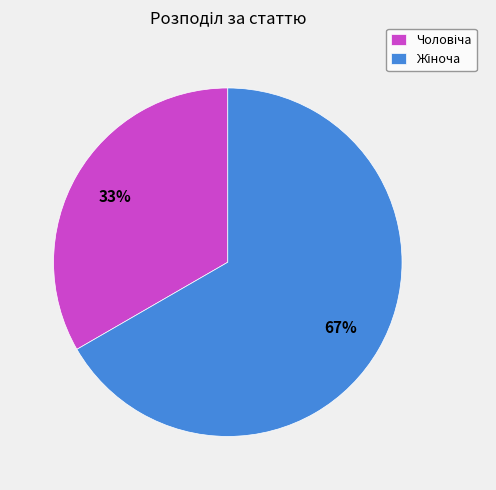

Is there a majority slice in this chart?

Yes